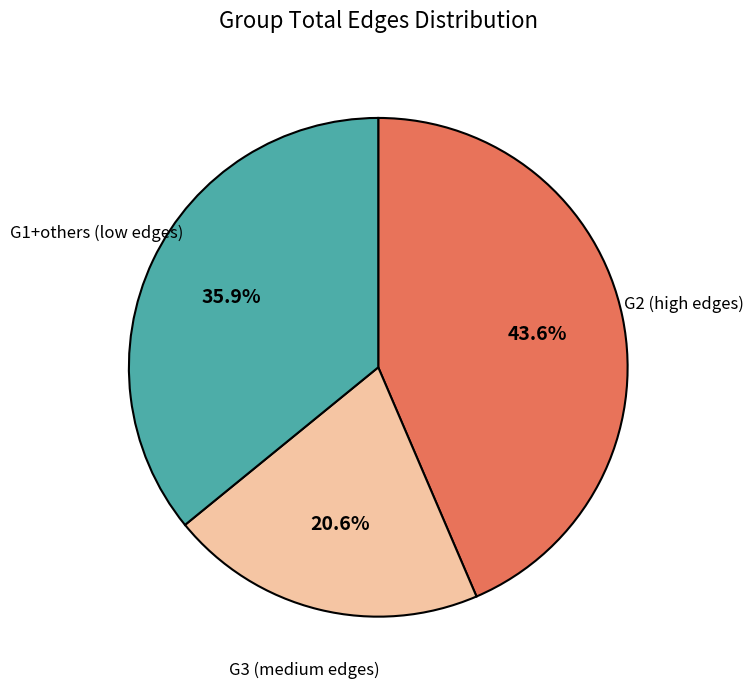

Which category has the biggest portion of the pie?

G2 (high edges)